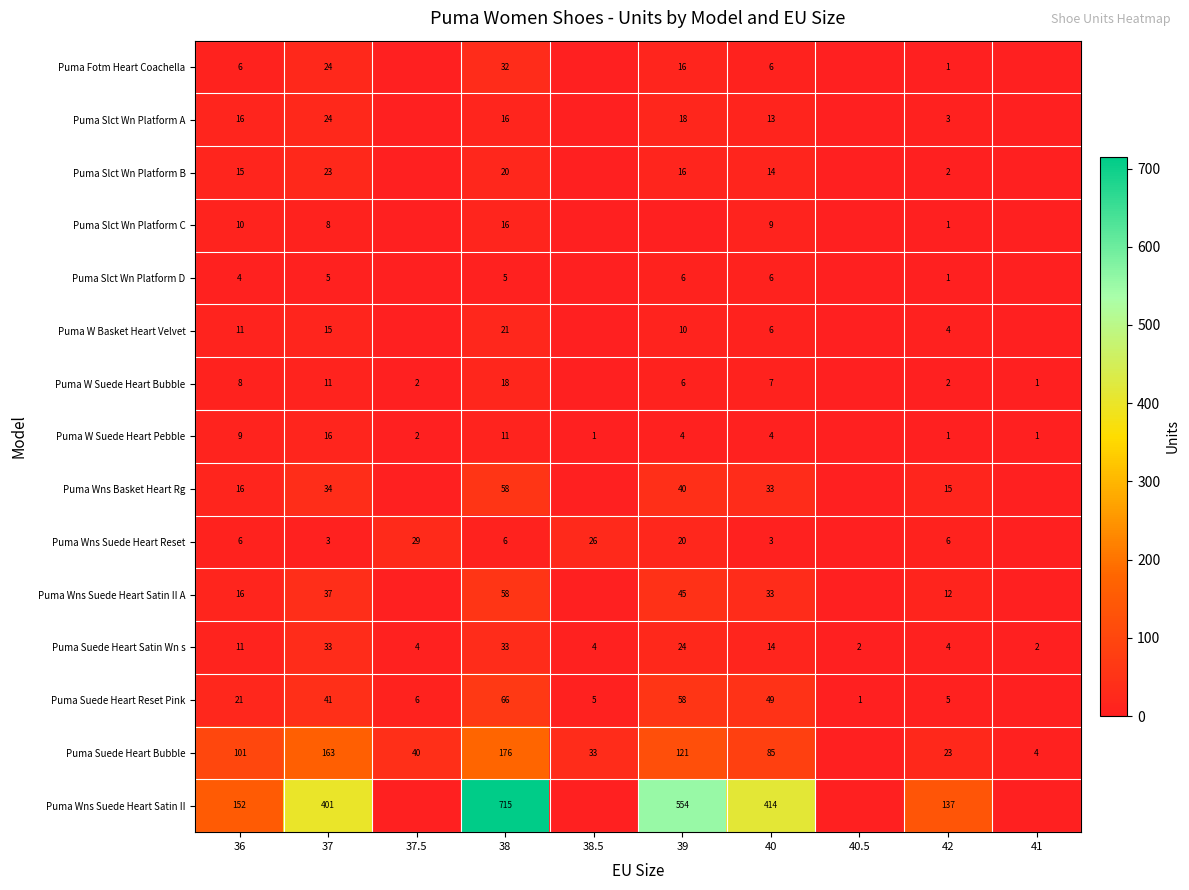

What is the total value across all series at 40?

696